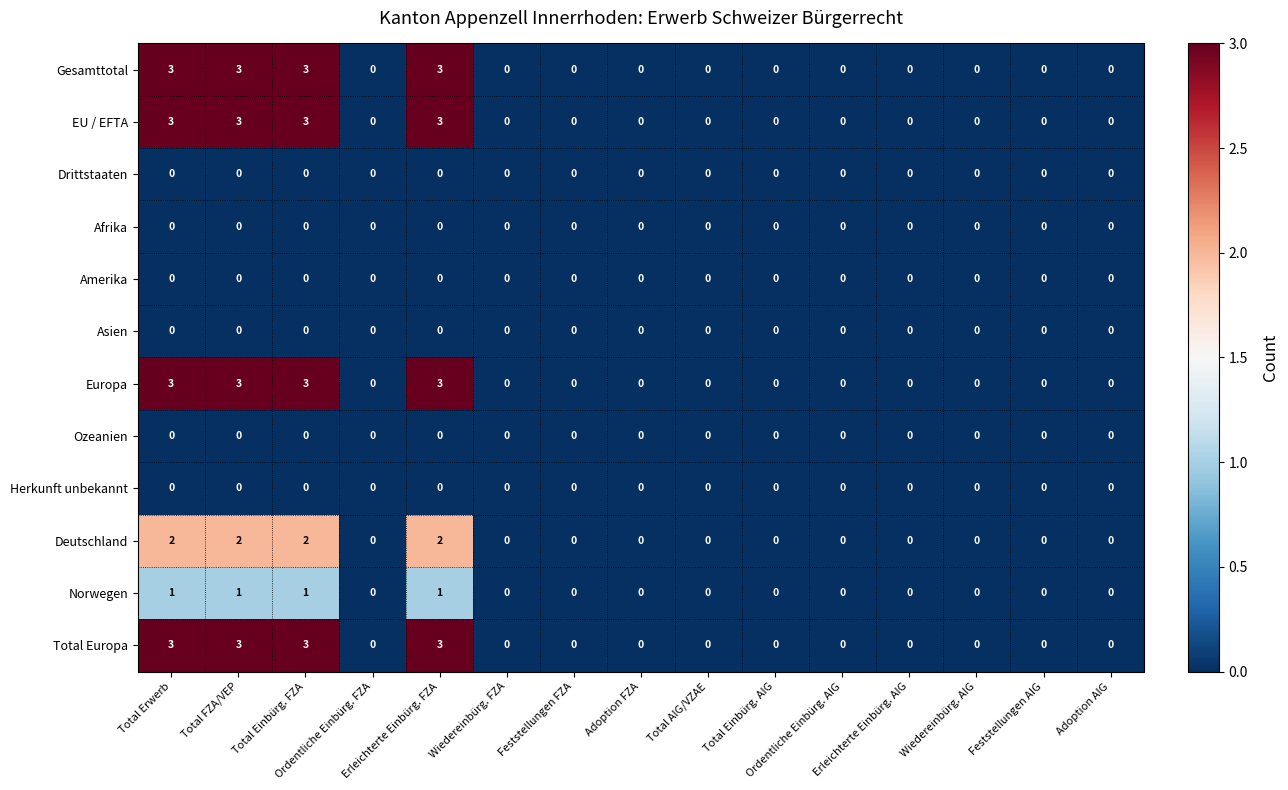

Count the number of data series in this chart.

12